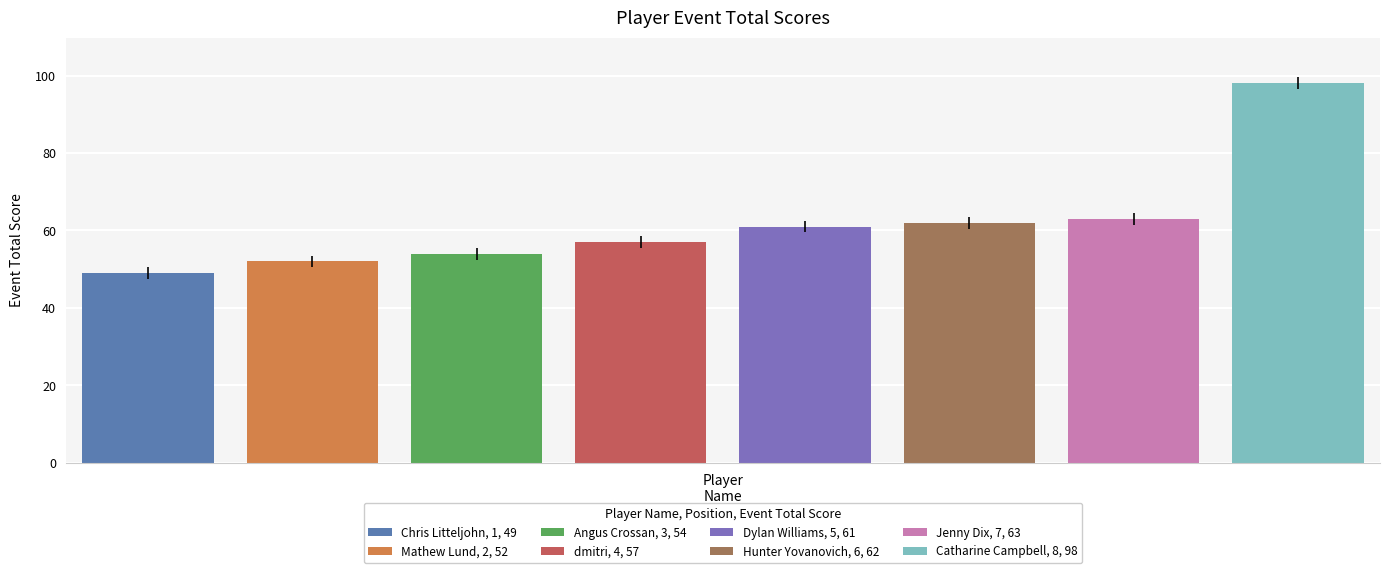

Which series has the largest range (max minus min)?

event_total_score